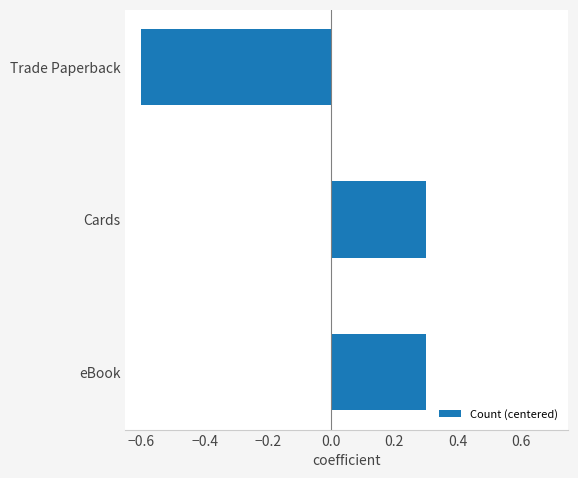

What is the greatest value displayed?

0.3